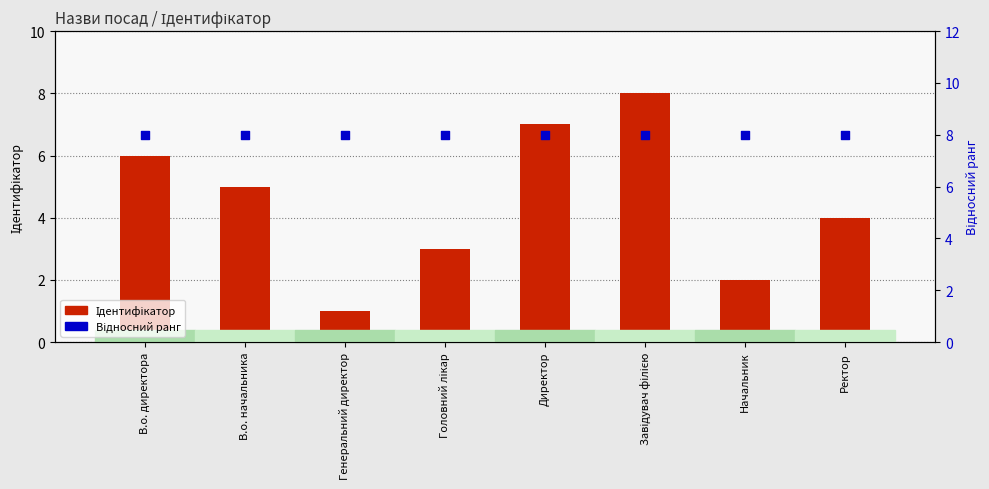

Which series contains the highest Y value?

Ідентифікатор